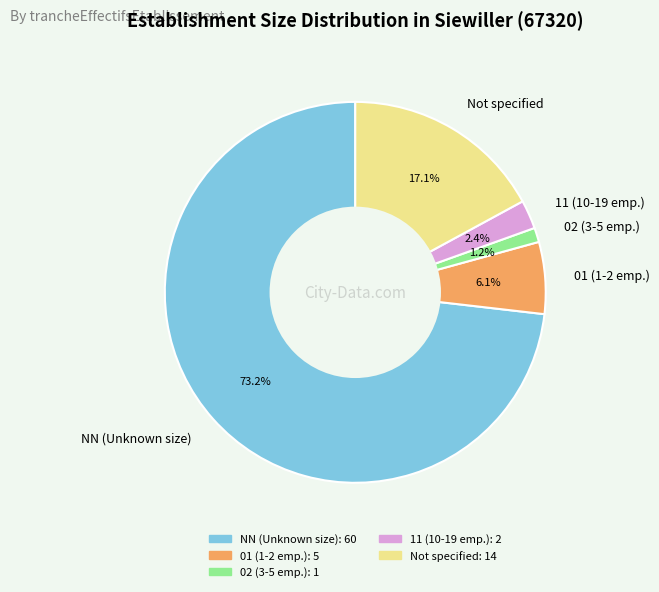

To the nearest percent, what is the difference between the largest and smallest slice percentages?

72%